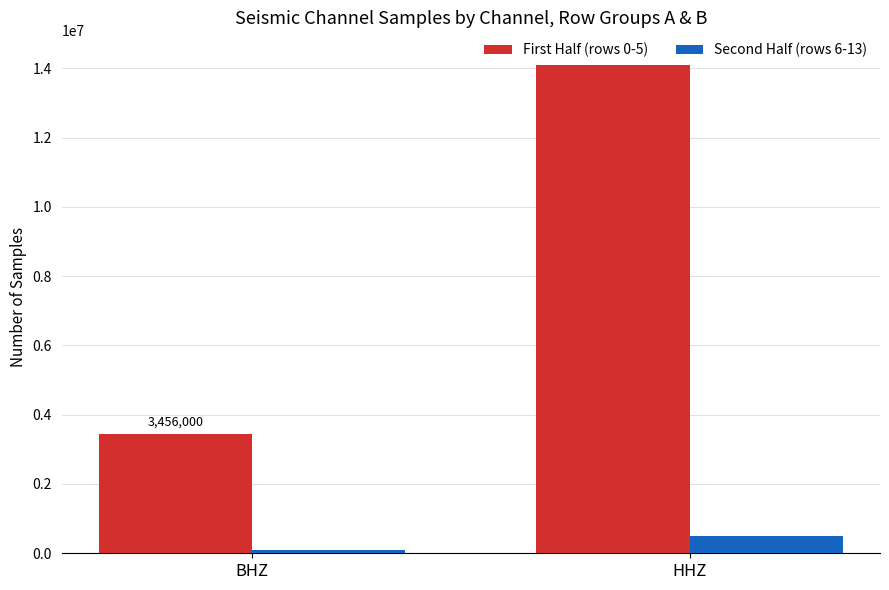

At how many categories does at least one series exceed 3214652?

2